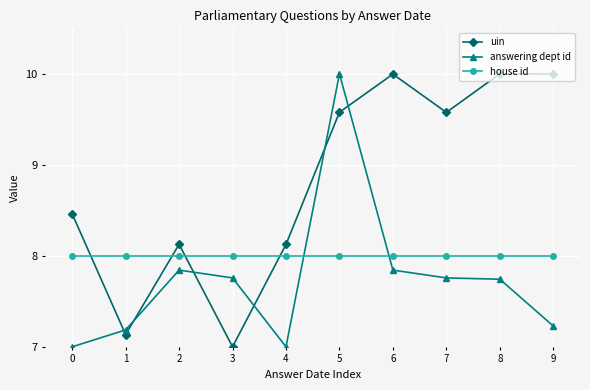

Which series ends up on top after the final intersection of uin and house id?

uin